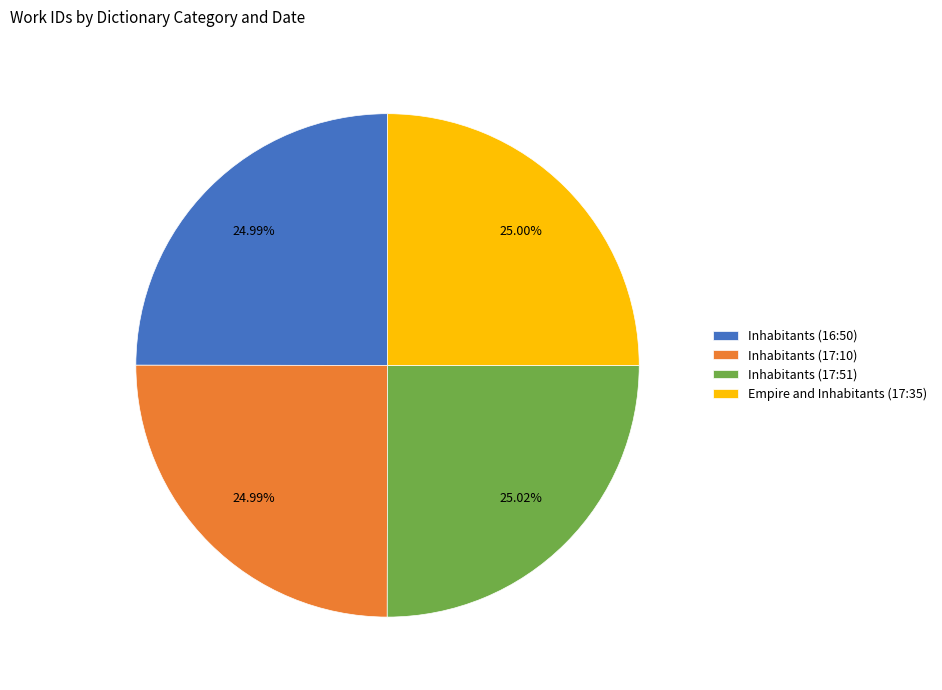

Is the sum of Empire and Inhabitants (17:35) and Inhabitants (16:50) greater than half?

No